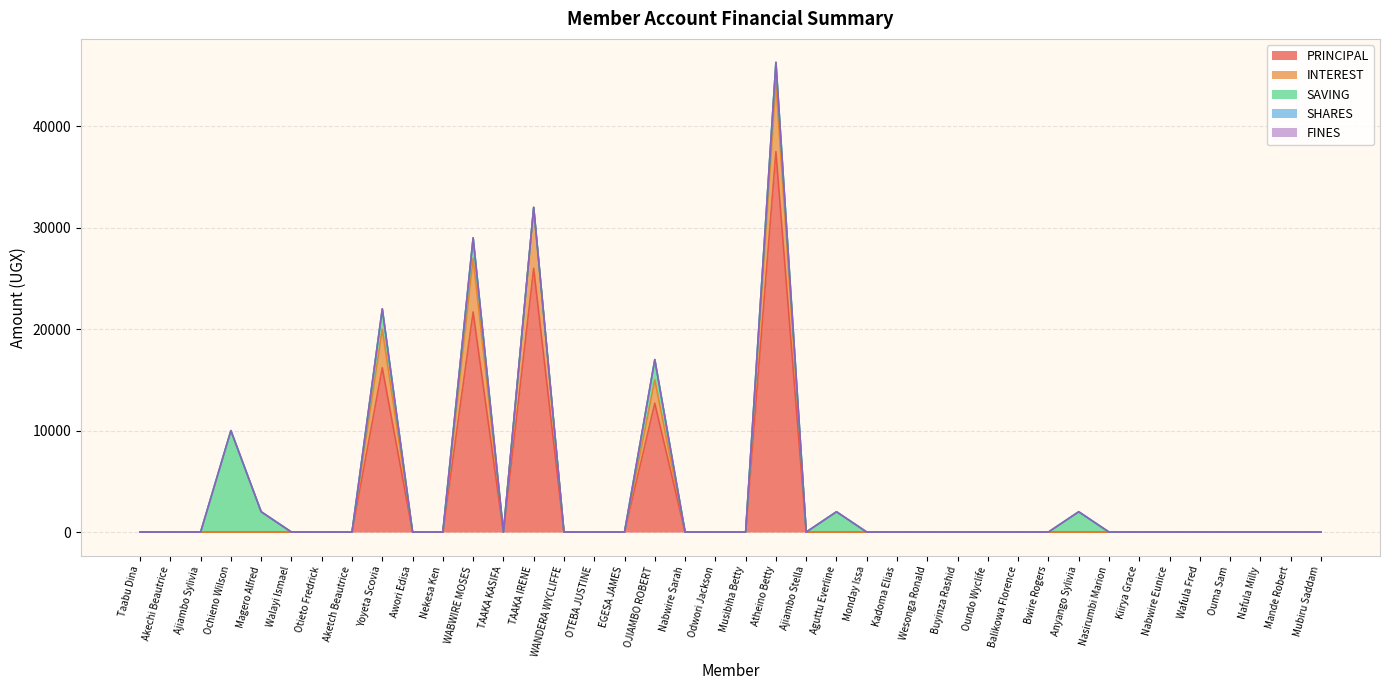

True or false: SAVING has more than 2 interior local peaks.

True